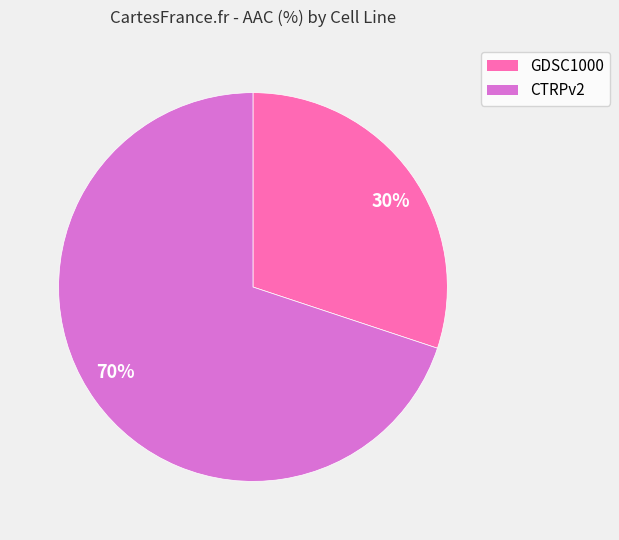

True or false: 30% accounts for 36% of the total.

False